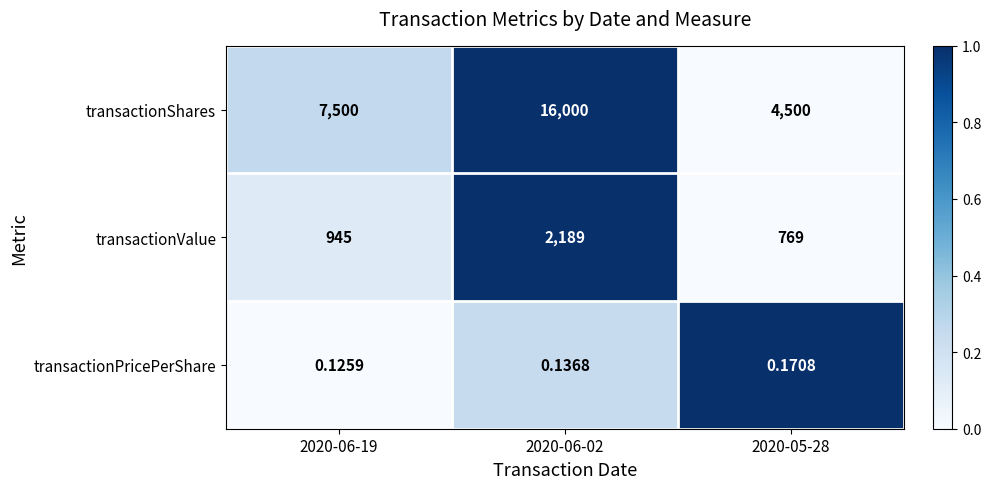

At 2020-06-02, list the series in order from largest to smallest.

transactionShares, transactionValue, transactionPricePerShare